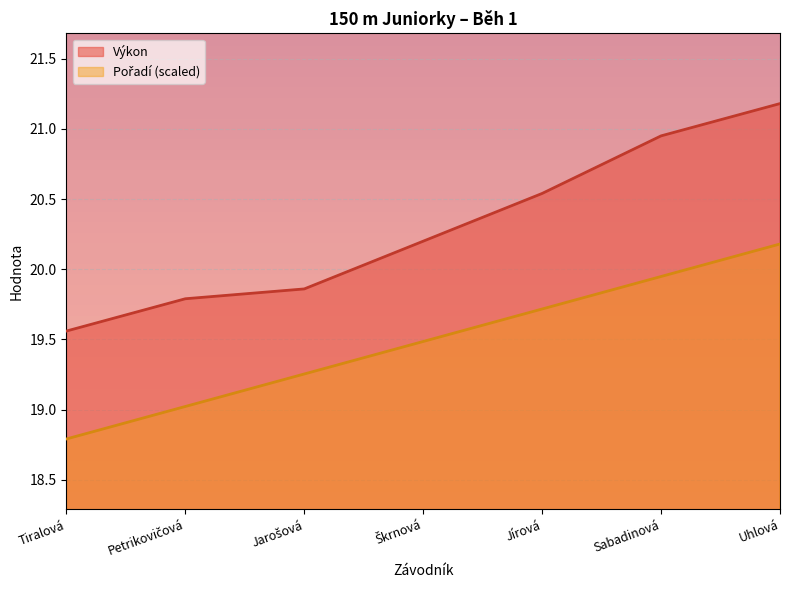

True or false: Pořadí and Výkon cross at least once.

False